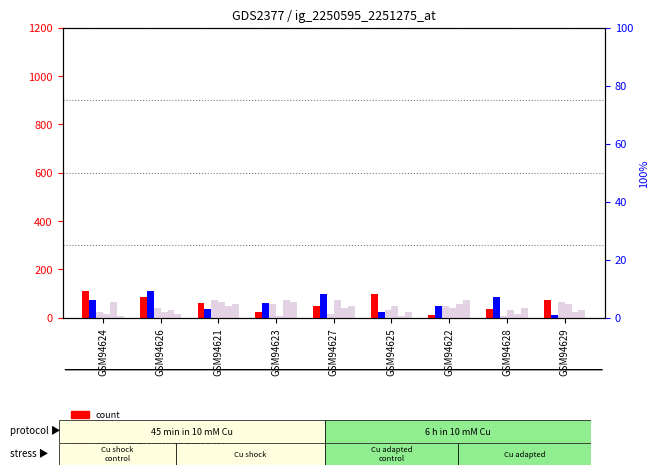

What is the value of the percentile rank within the sample bar at the 1st from the left?

6